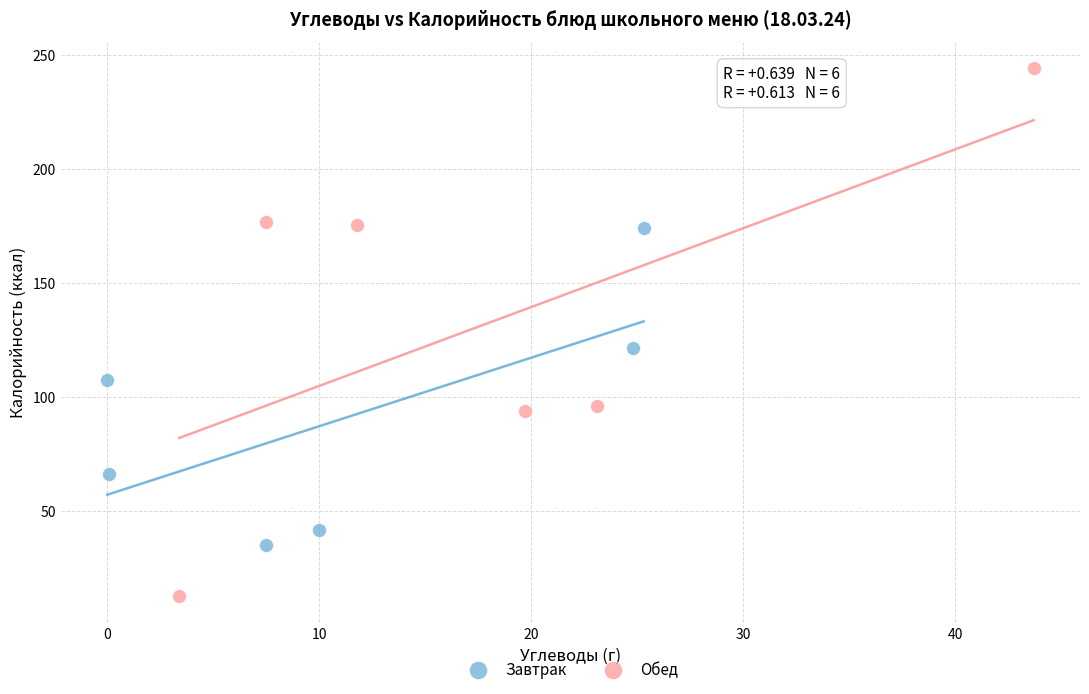

Which series reaches the maximum Y coordinate?

Обед